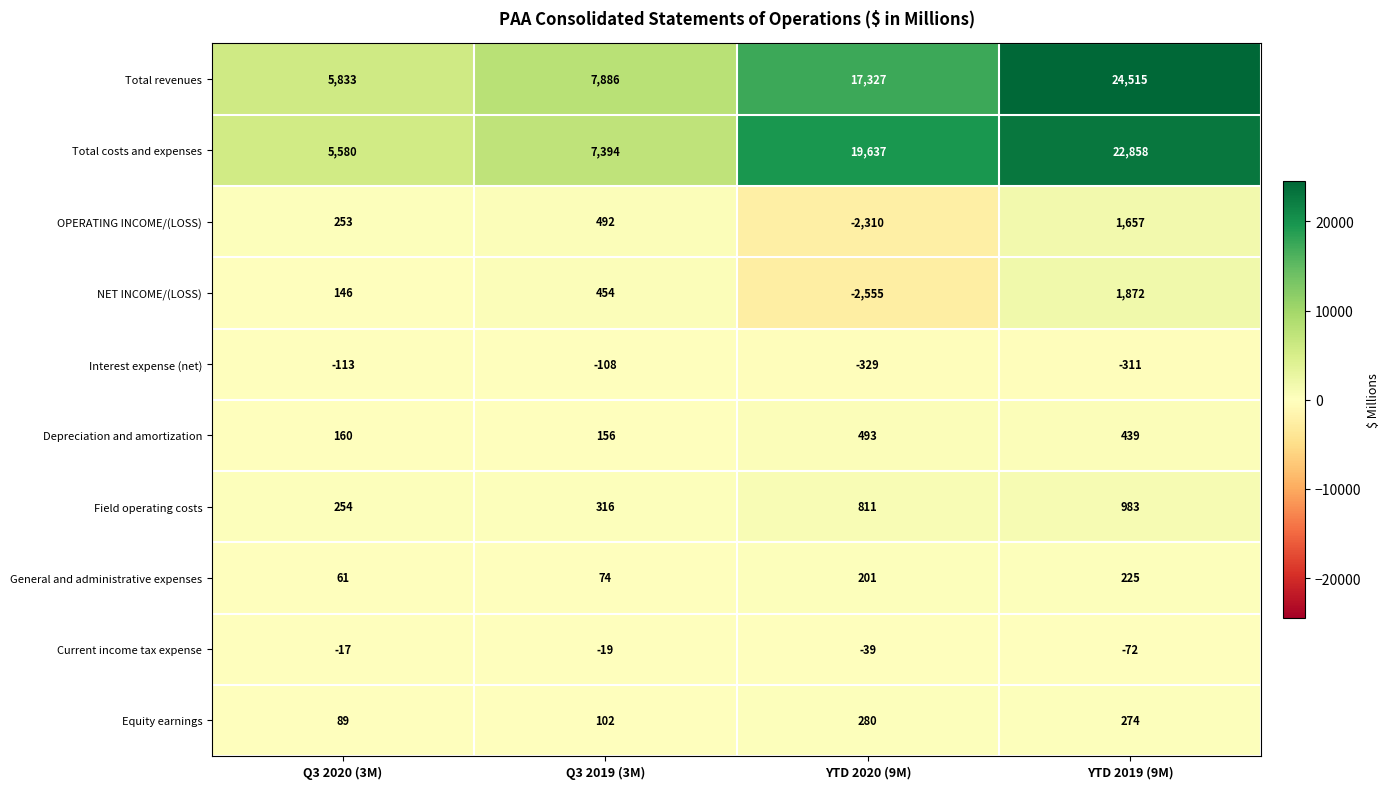

At which category is the sum across all series the highest?

YTD 2019 (9M)